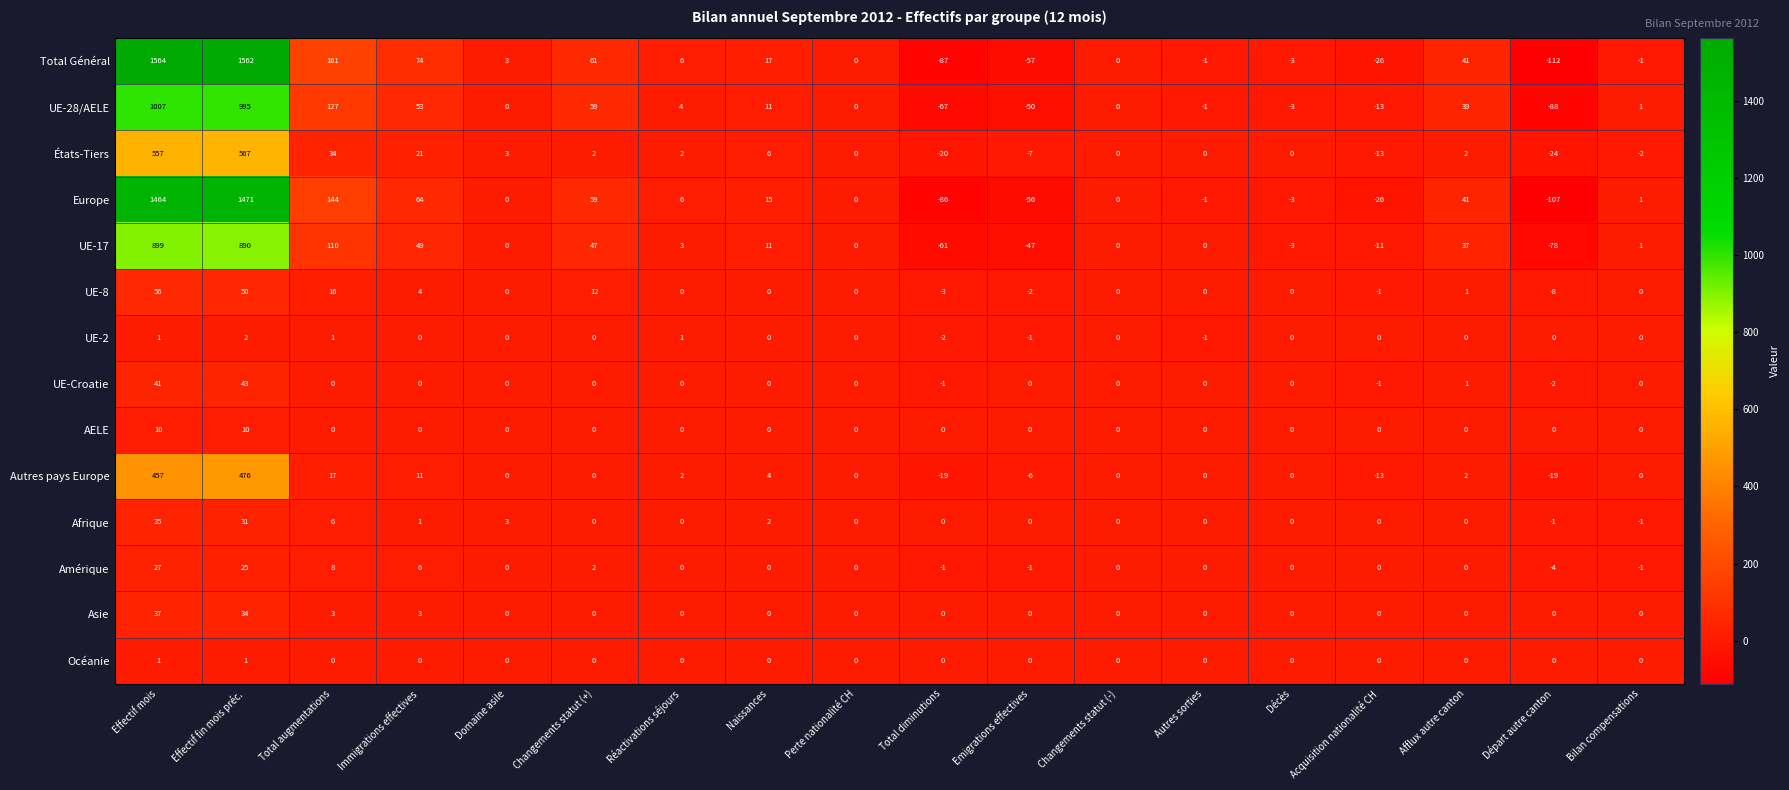

Which series changed the most between Effectif fin mois préc. and Réactivations séjours?

Total Général